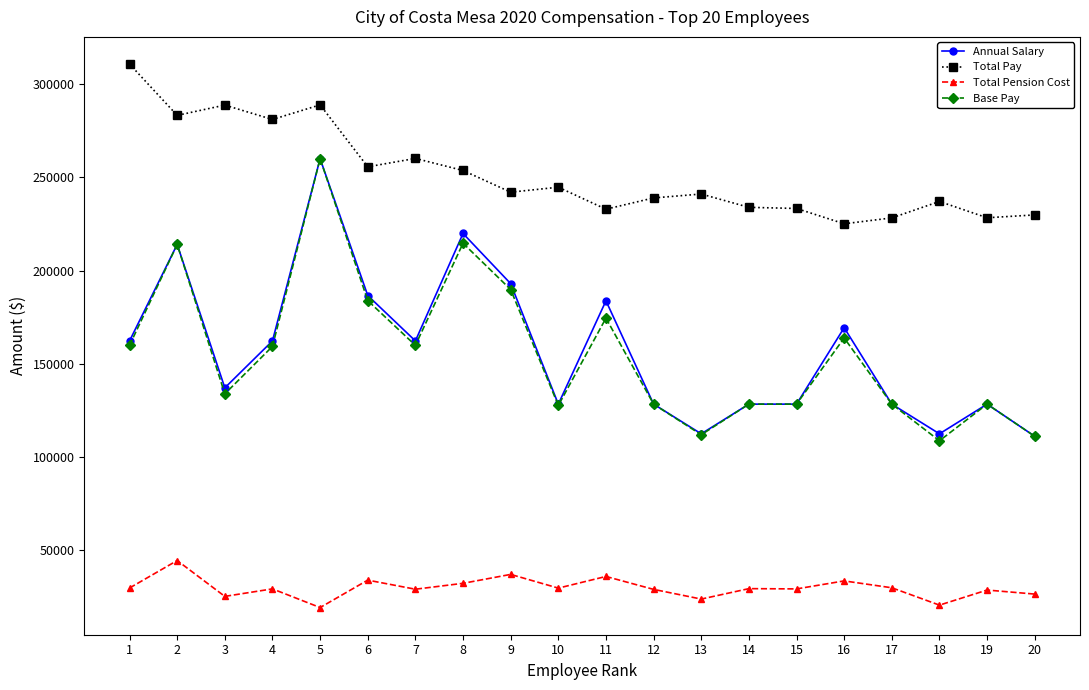

At which label does Total Pension Cost reach its peak?

2